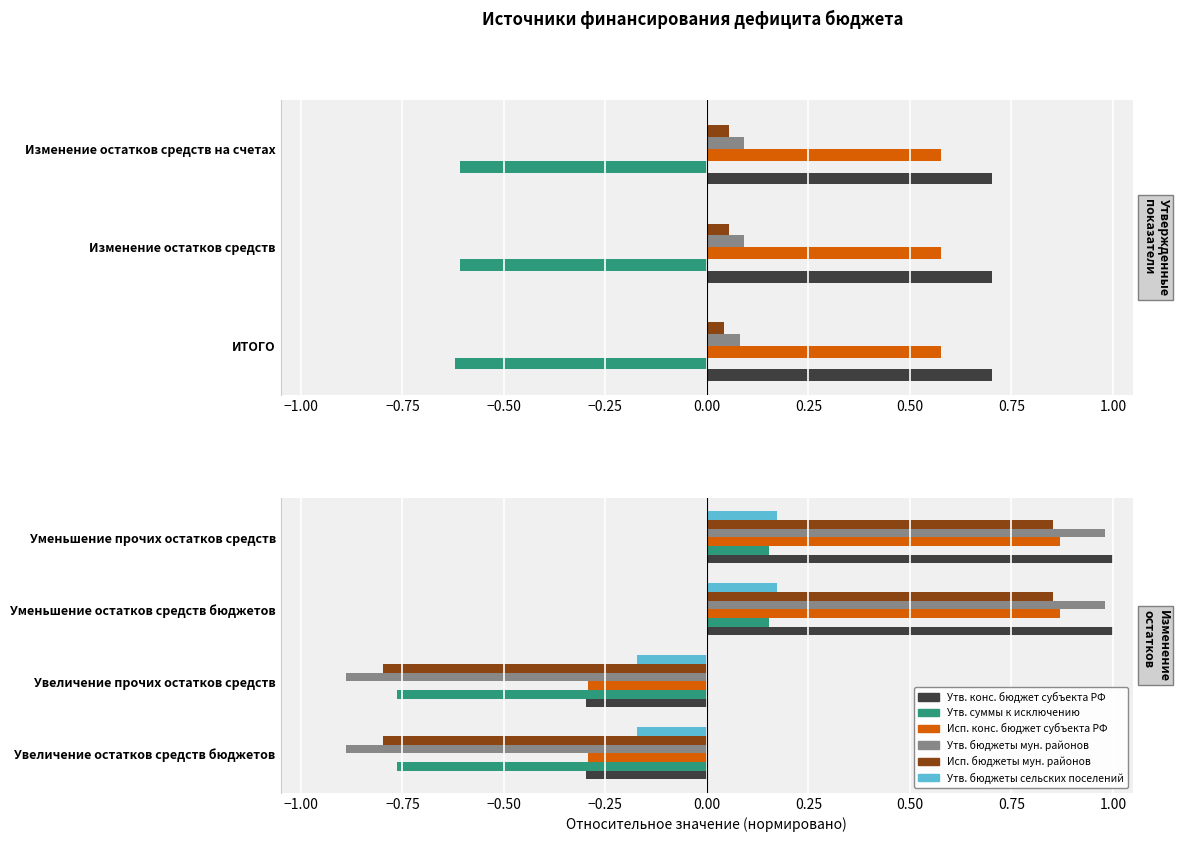

What is the difference between the second highest and second lowest values in the Исп. конс. бюджет субъекта РФ series?

1.2